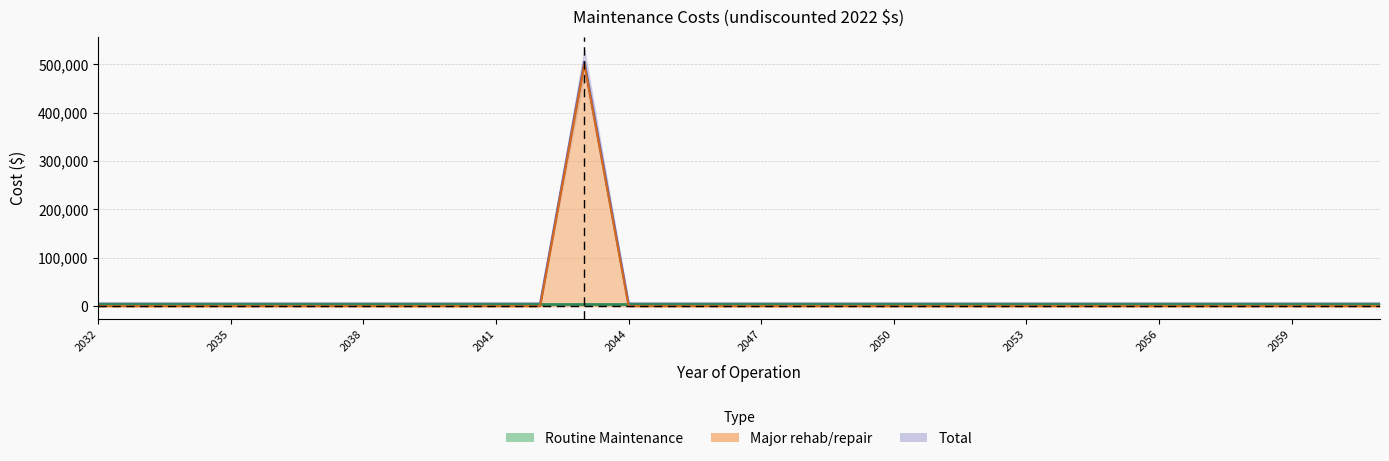

Which category has the highest value across all series?

12